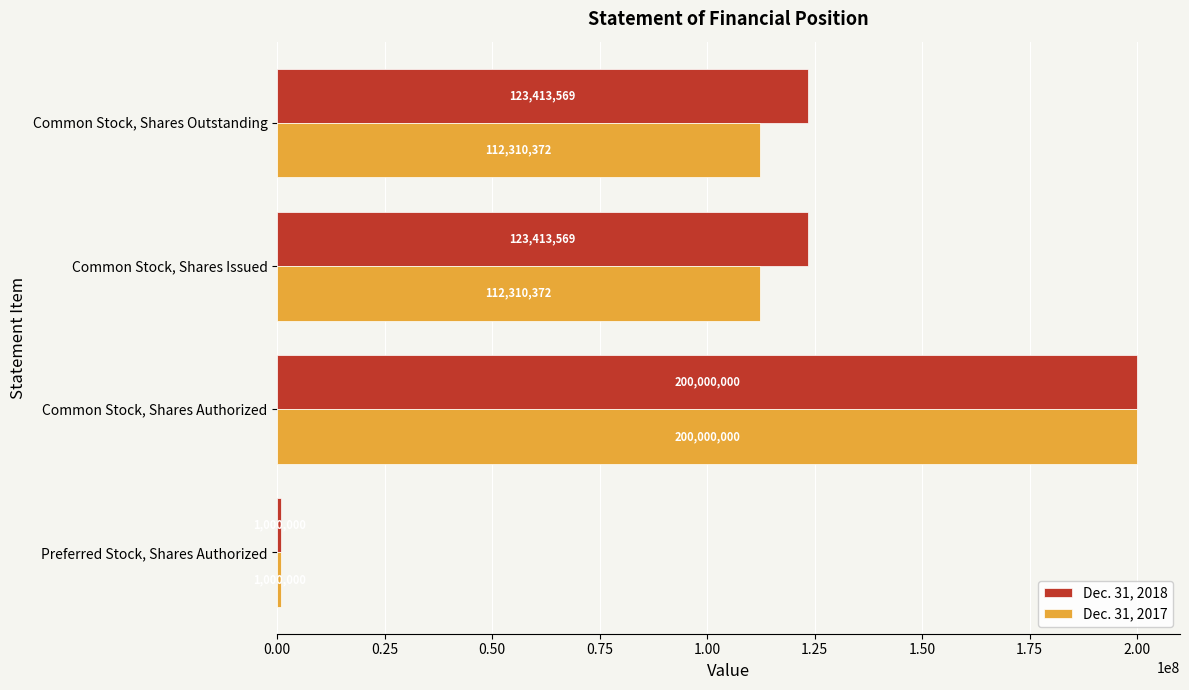

At how many categories does at least one series exceed 20770193?

3